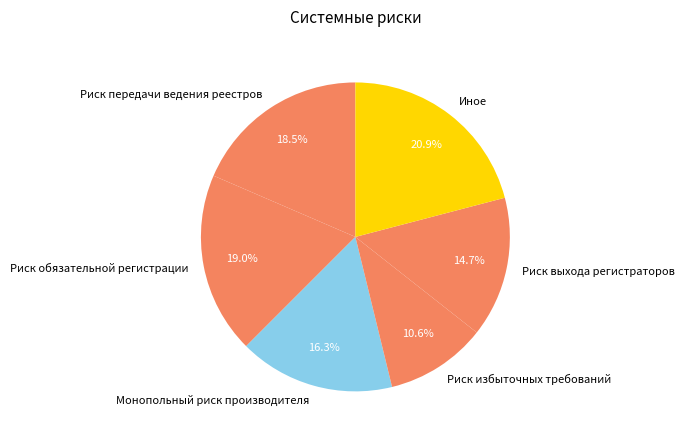

What is the largest slice in the pie chart?

Иное